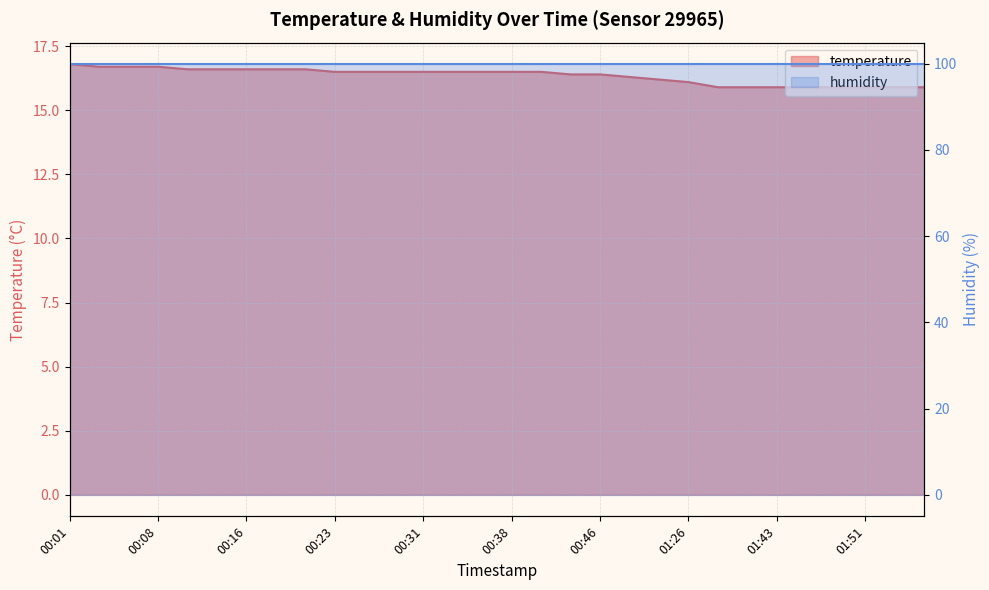

What is the minimum value shown in the chart?

15.9